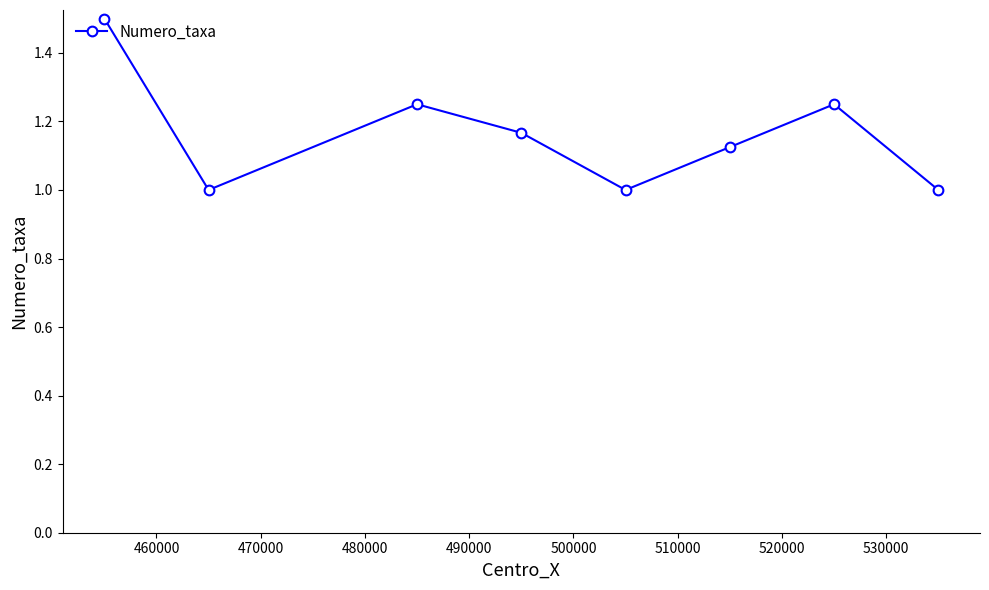

What is the minimum value shown in the chart?

1.0